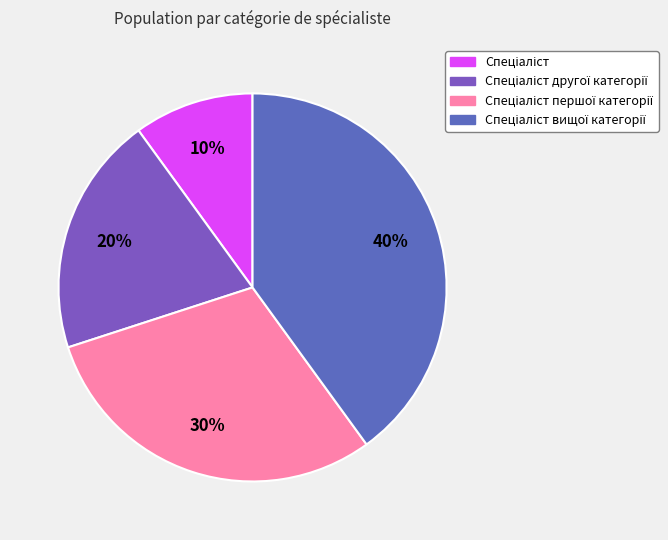

How many slices are in this pie chart?

4